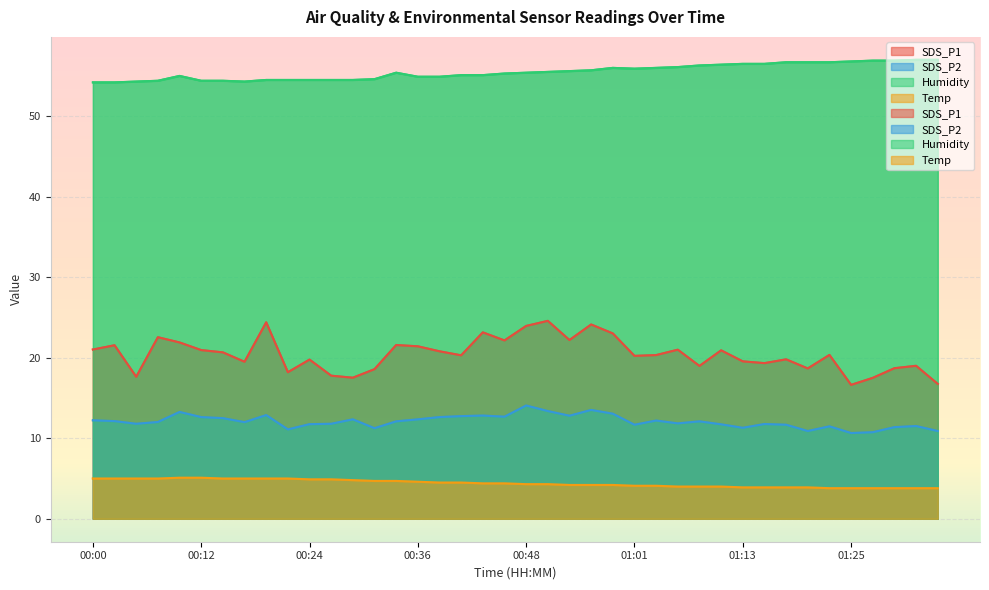

Rank the series at 00:02 from lowest to highest value.

Temp, SDS_P2, SDS_P1, Humidity